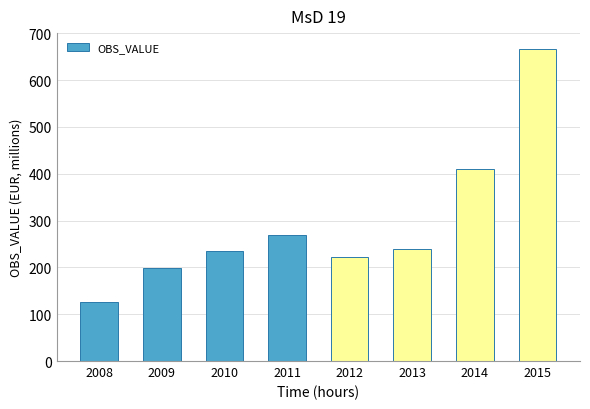

Are the bars grouped side by side (vs. stacked)?

No